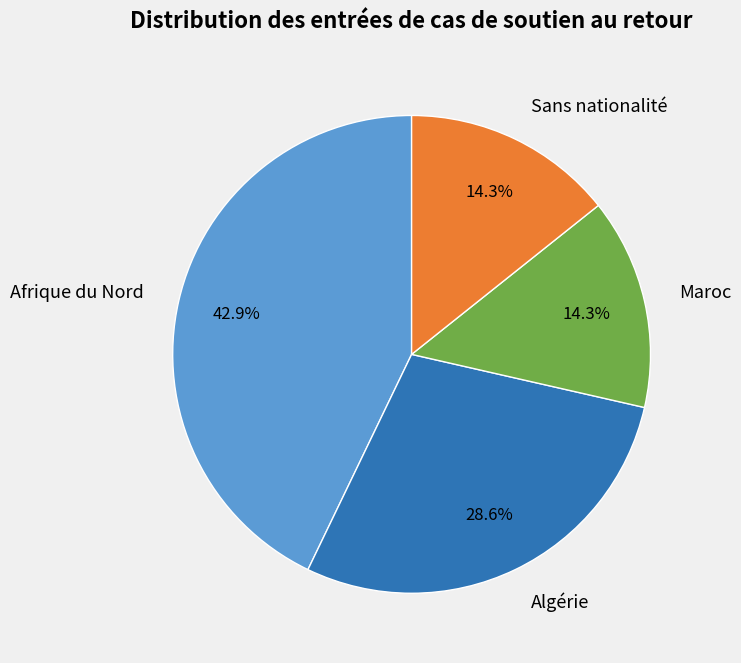

Between Algérie and Afrique du Nord, which is larger?

Afrique du Nord